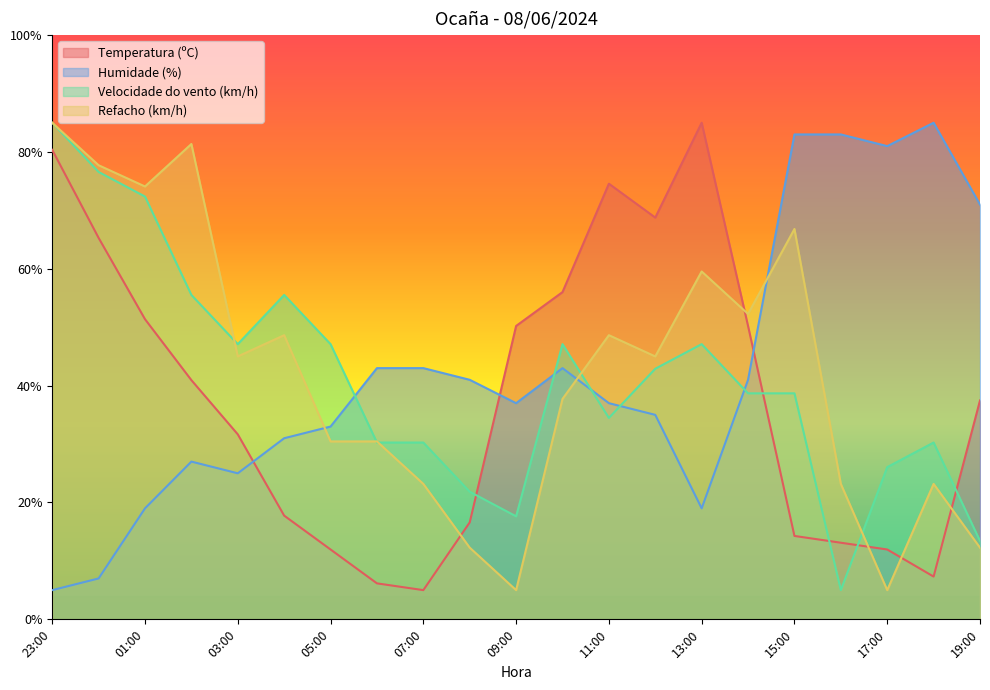

Does the chart have visible grid lines?

No